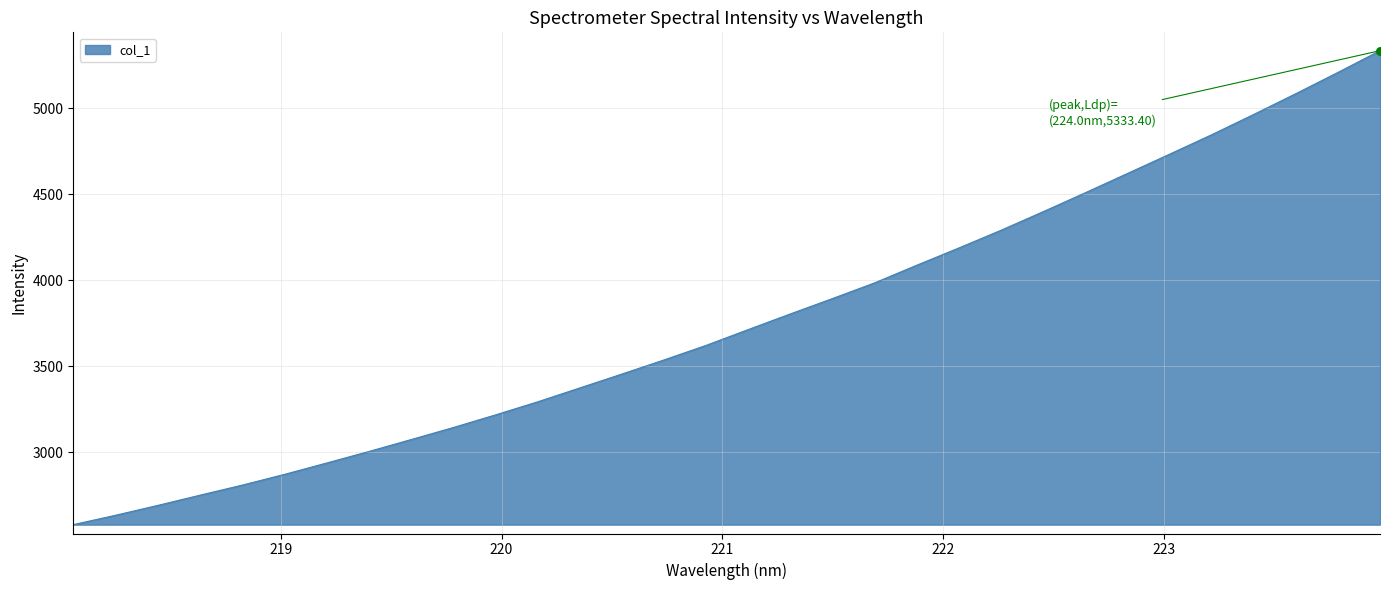

What is the smallest value displayed?

2578.2